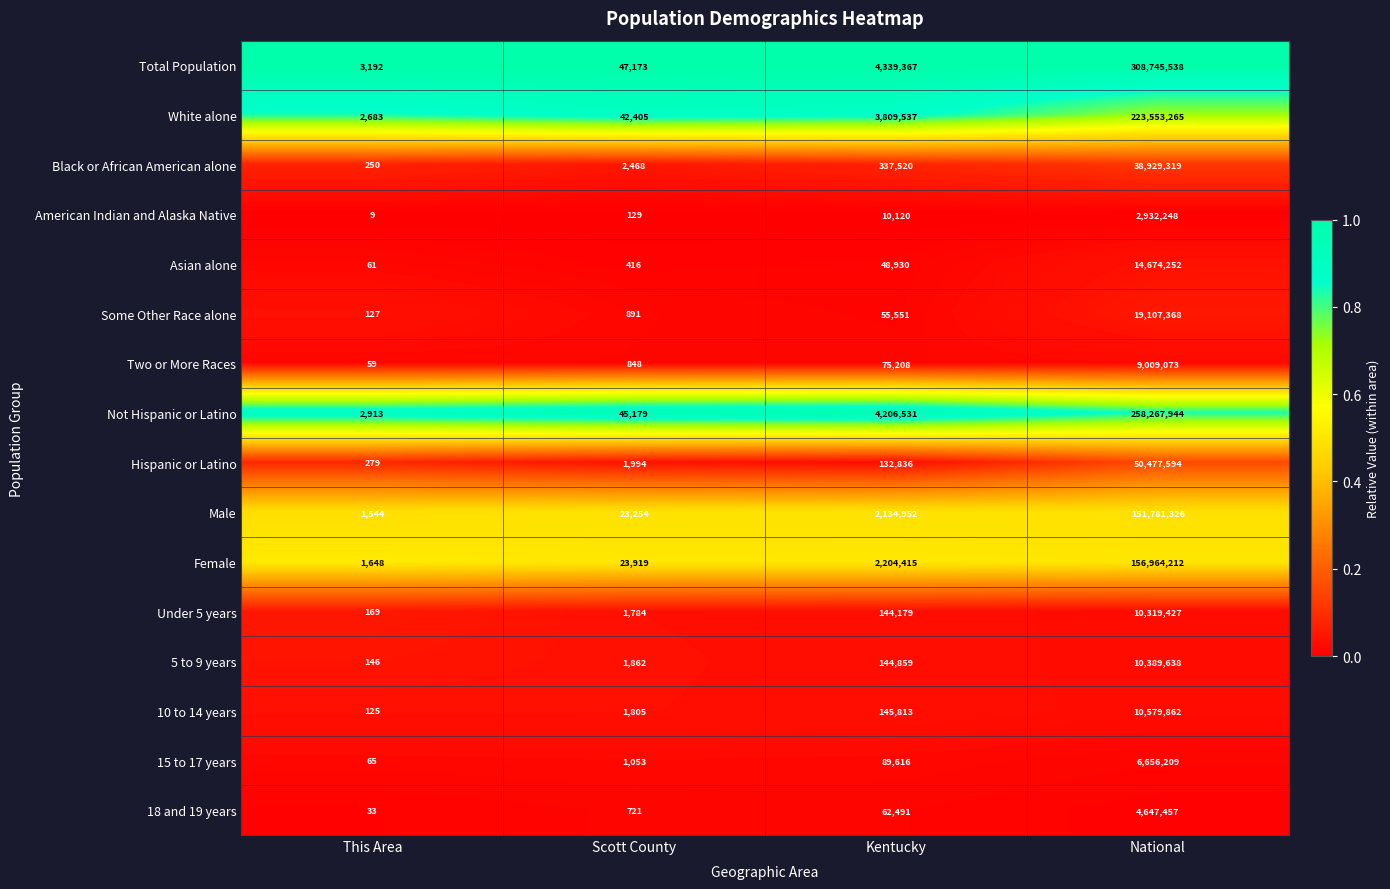

Which label corresponds to the smallest value in the chart?

This Area